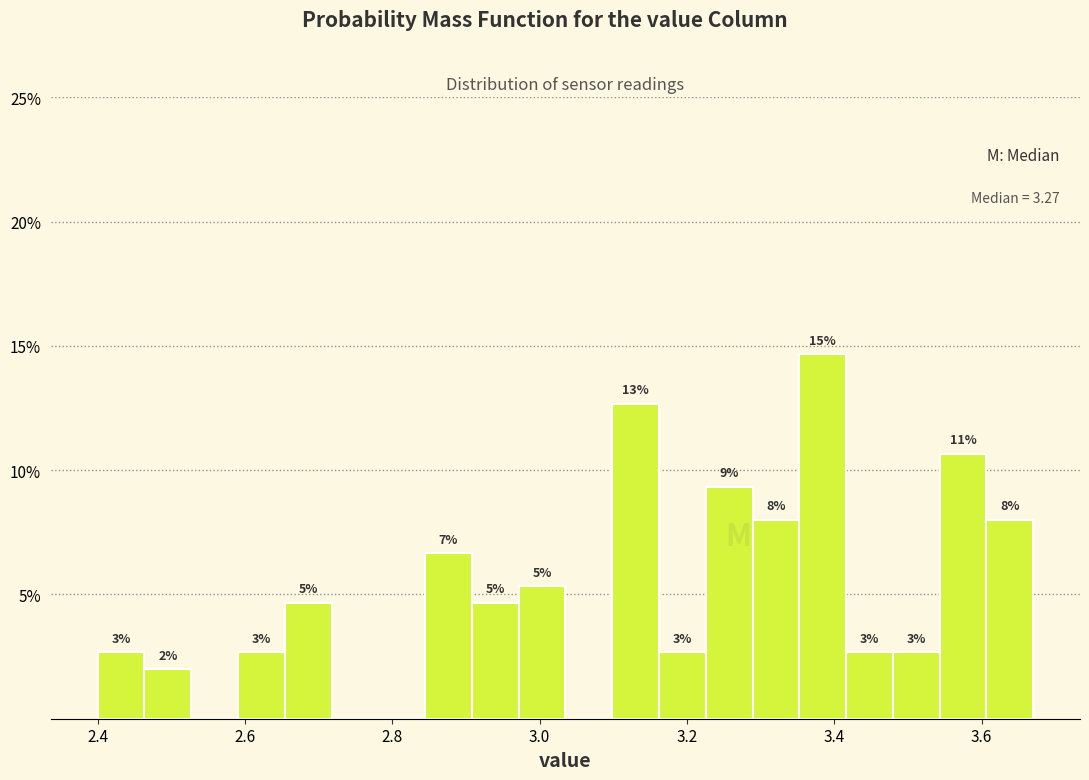

Around what value on the x-axis is the tallest bar? Give the approximate position of its centre, as read against the axis.

3.38